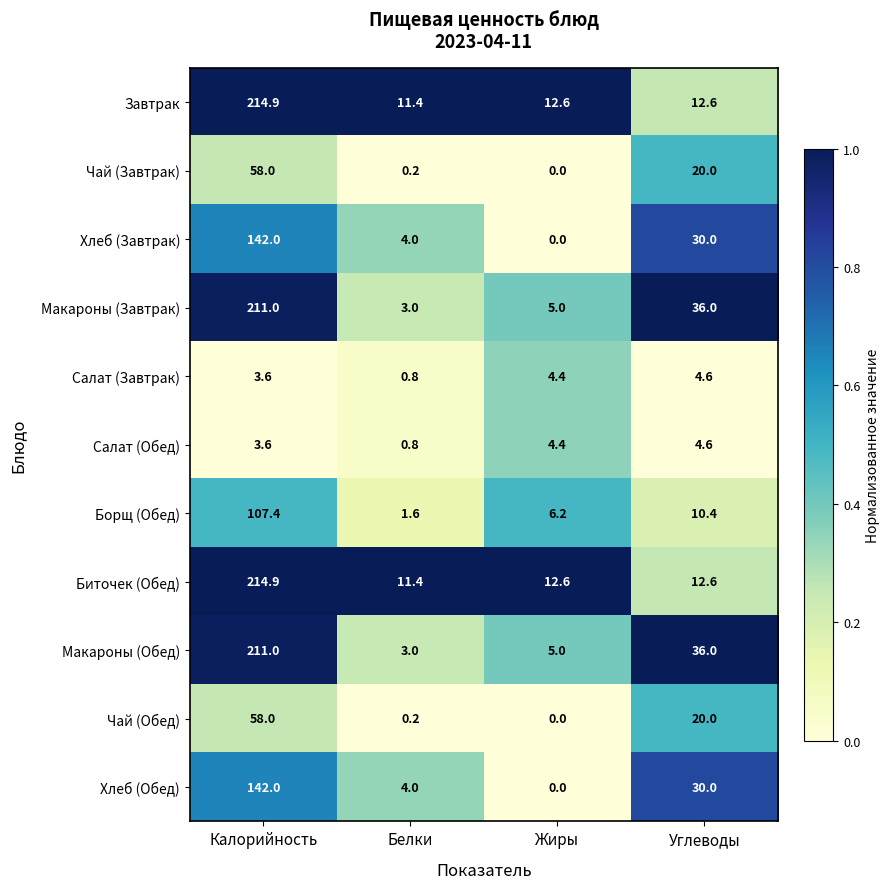

What is the spread (max minus min) of values at Белки?

11.2